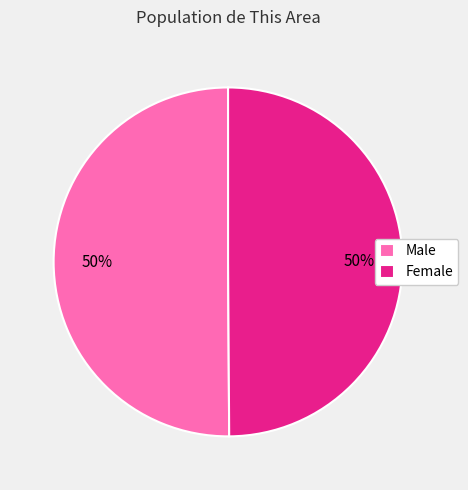

The Female slice represents 42% of the pie. True or false?

False